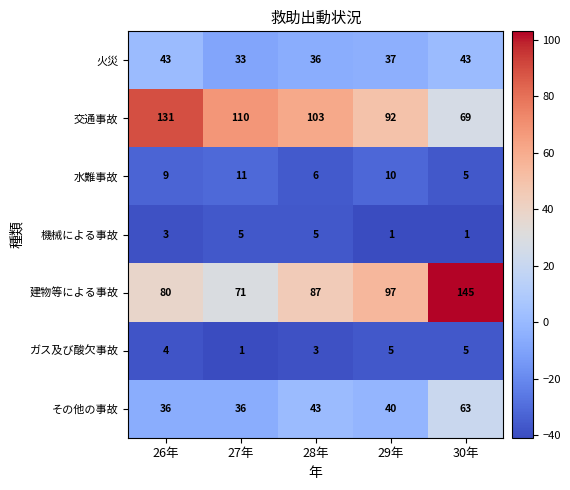

Rank the series at 28年 from lowest to highest value.

ガス及び酸欠事故, 機械による事故, 水難事故, 火災, その他の事故, 建物等による事故, 交通事故